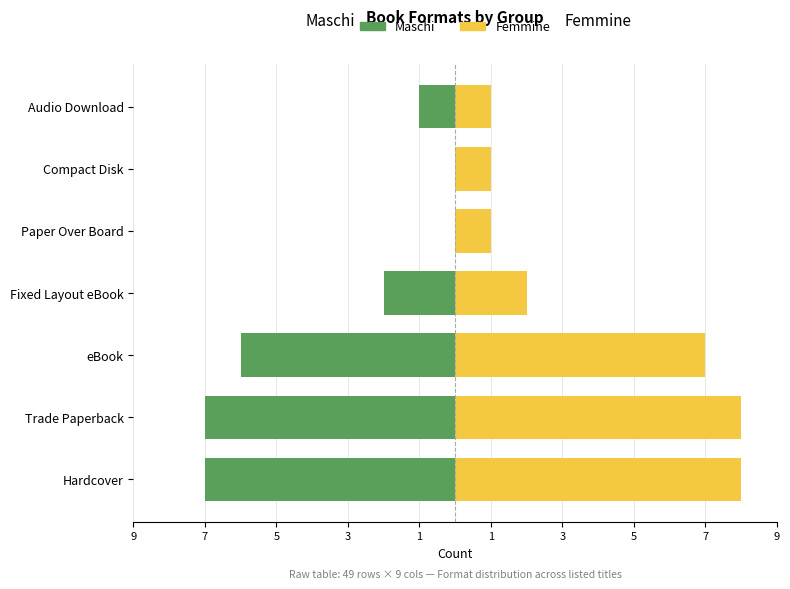

Reading right to left, list all the values displayed in this chart.

Maschi: -1	0	0	-2	-6	-7	-7
Femmine: 1	1	1	2	7	8	8